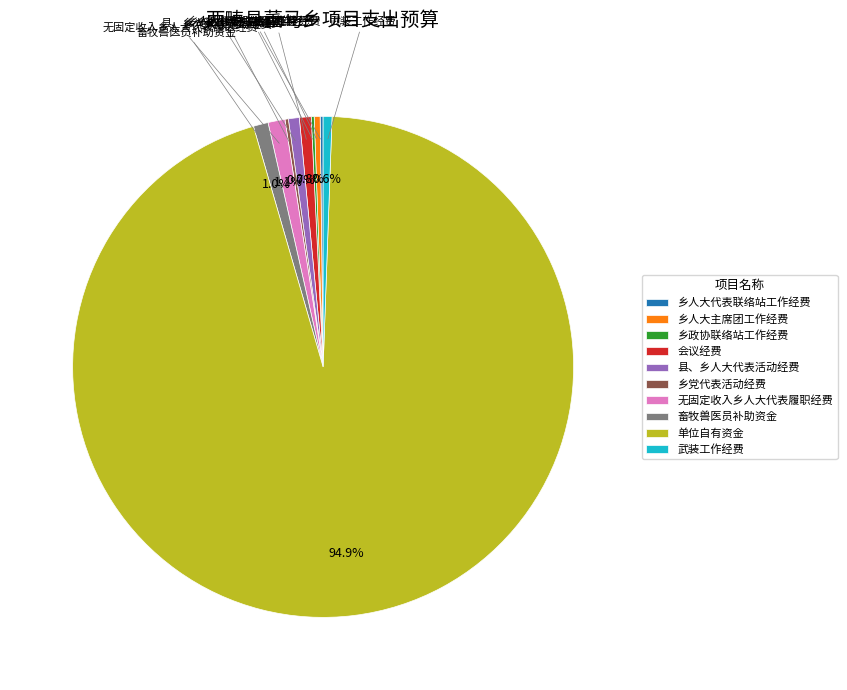

Combined, do 武装工作经费 and 单位自有资金 account for over 50%?

Yes